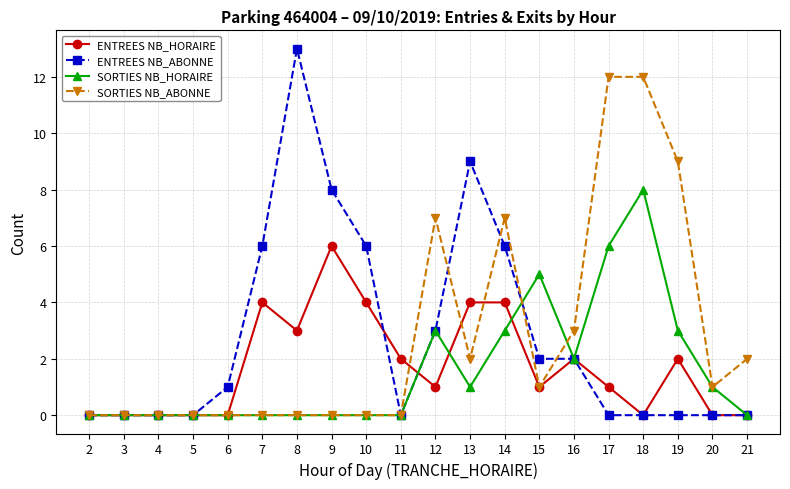

Is the value of ENTREES NB_ABONNE at 4 greater than the value of ENTREES NB_HORAIRE at 9?

No